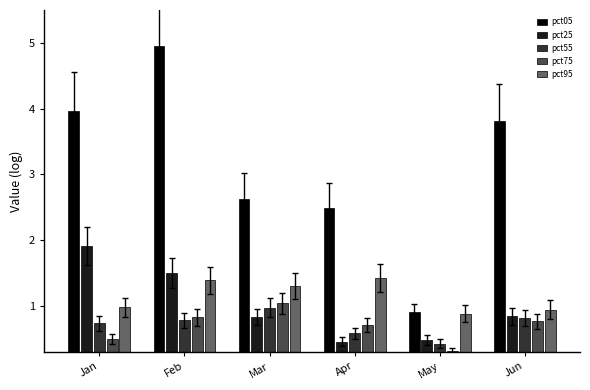

What is the lowest value of the pct95 series?

0.9